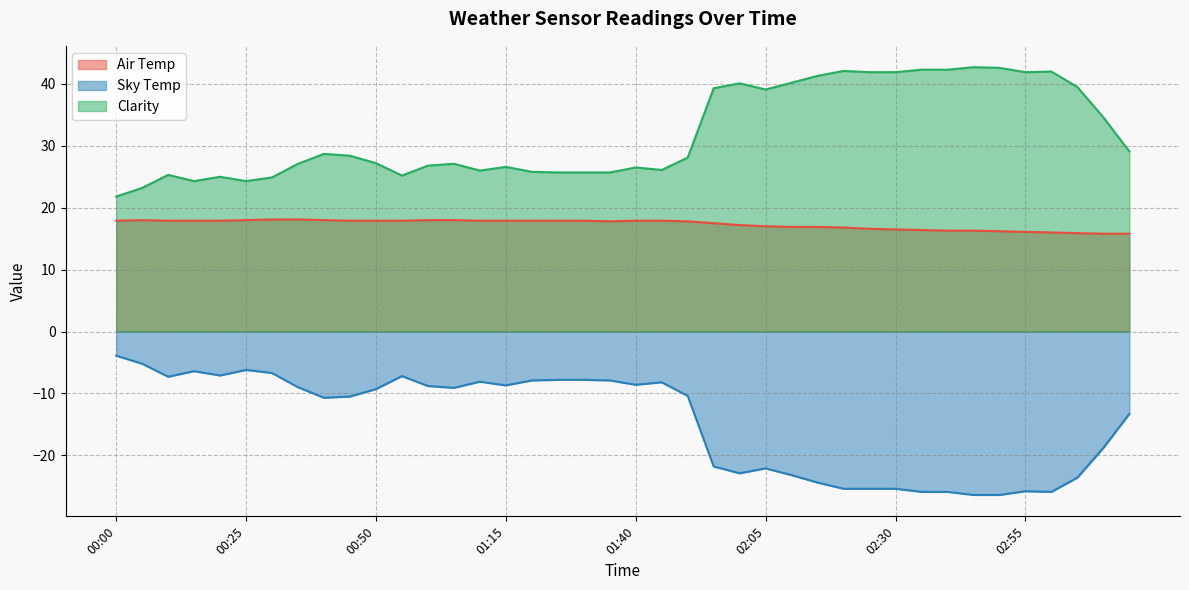

What is the value of the Air Temp point at the 7th from the left?

18.1